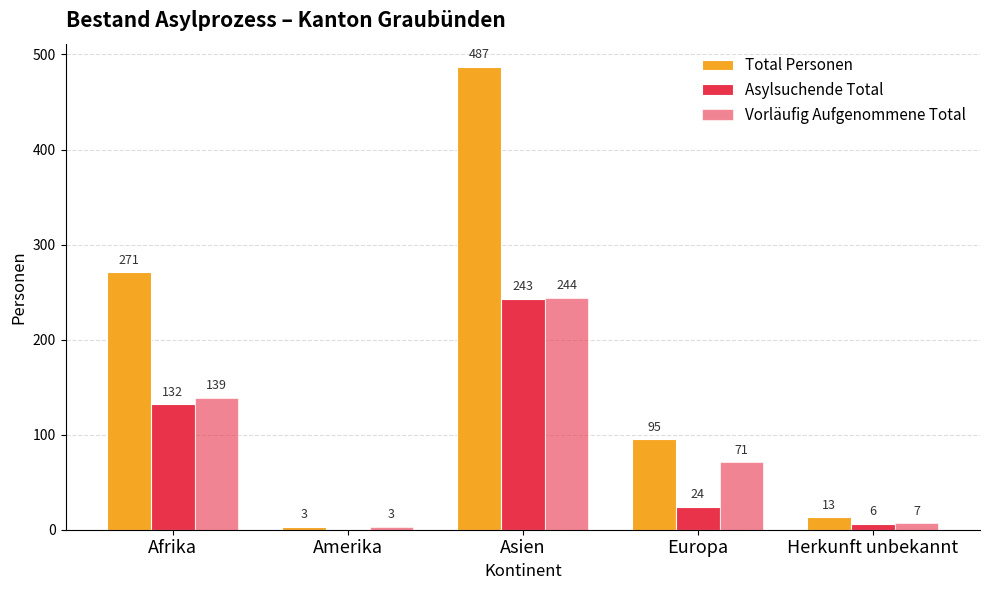

What is the maximum value for Vorläufig Aufgenommene Total?

244